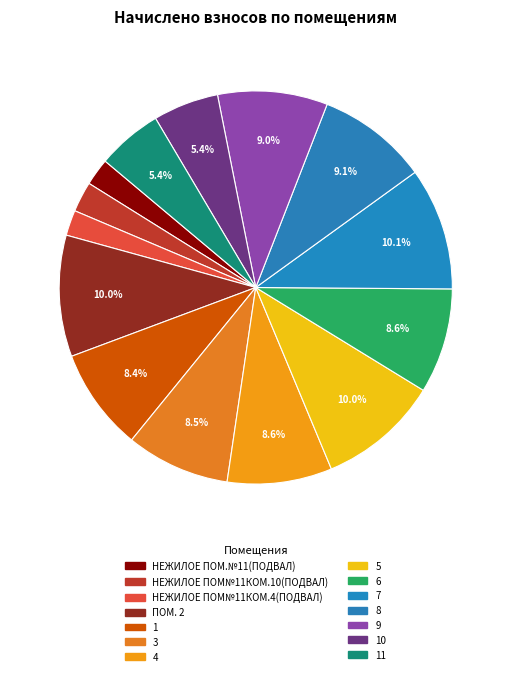

Count the number of slices in the pie.

14